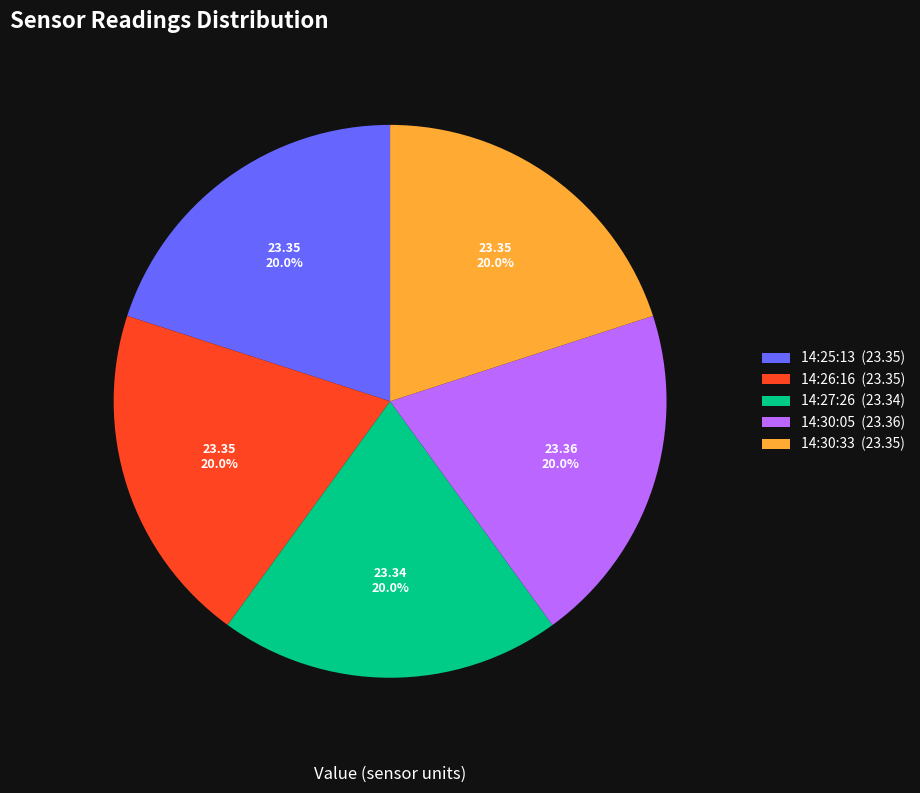

Combined, do 14:27:26 (23.34) and 14:30:05 (23.36) account for over 50%?

No